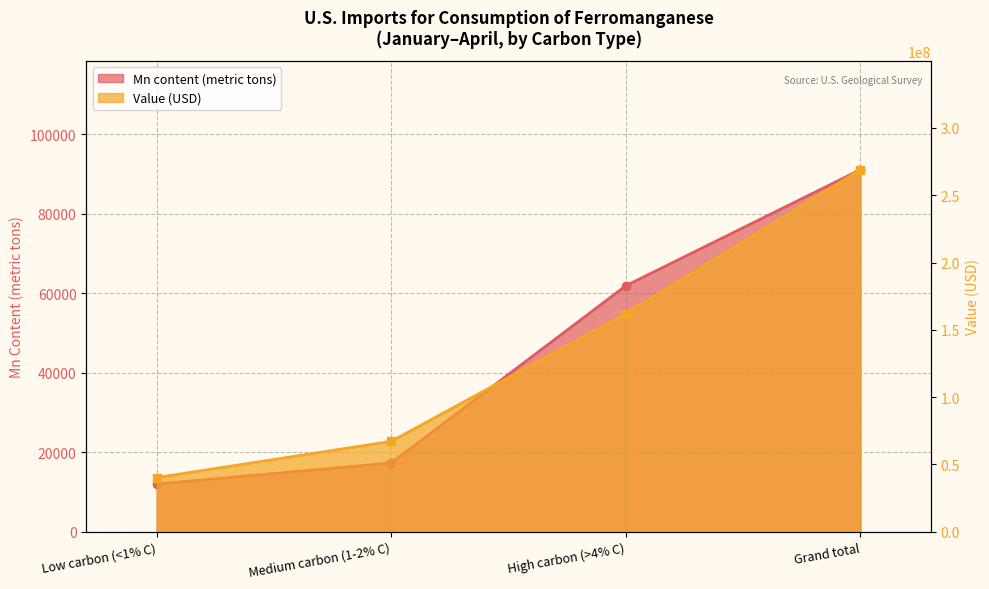

True or false: Mn content and Value (USD) cross at least once.

False